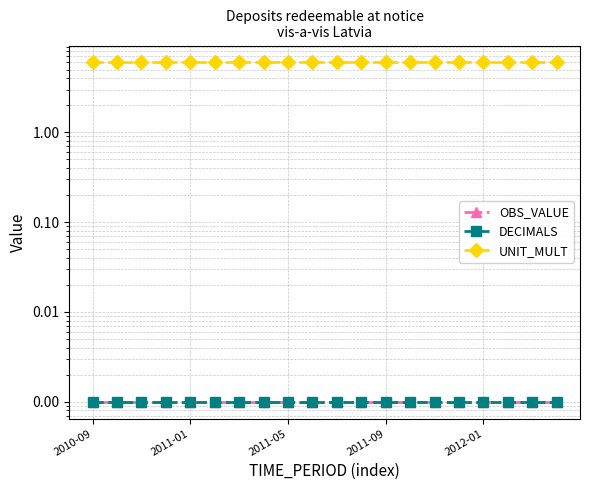

Does the chart display data point markers on the line(s)?

Yes